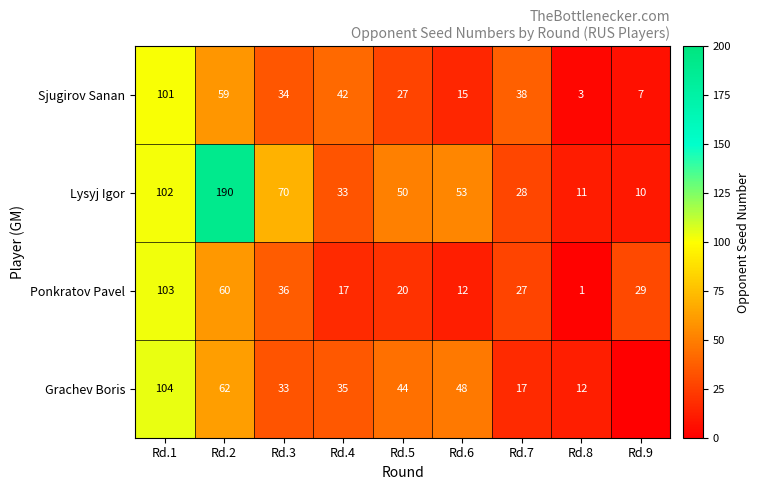

Which category has the lowest value in the Sjugirov Sanan series?

Rd.8